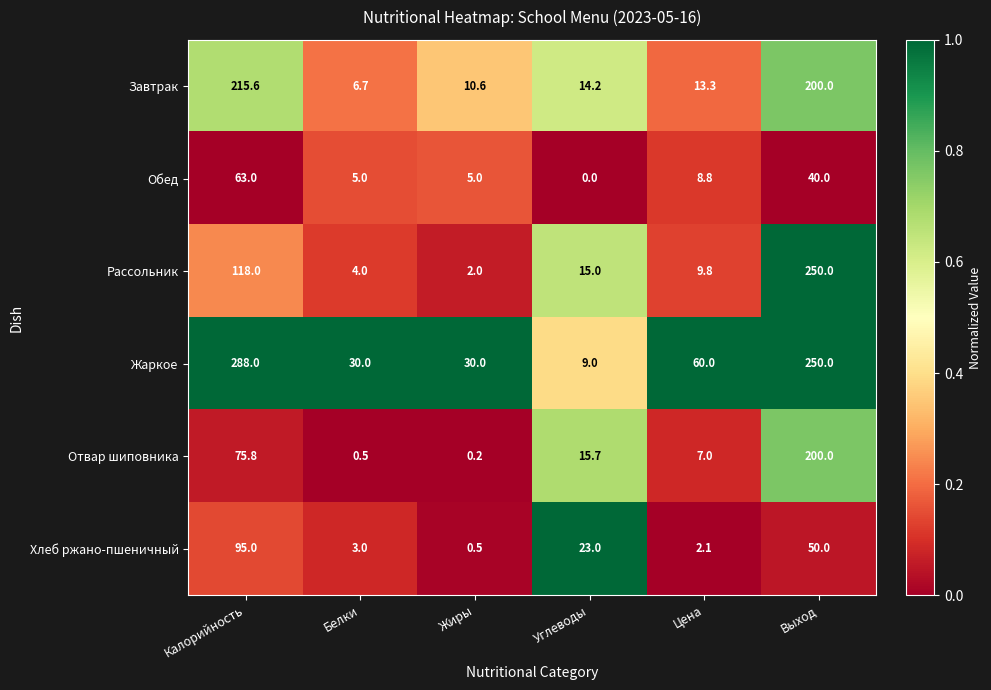

The Обед series shows 28.9 at Калорийность. True or false?

False